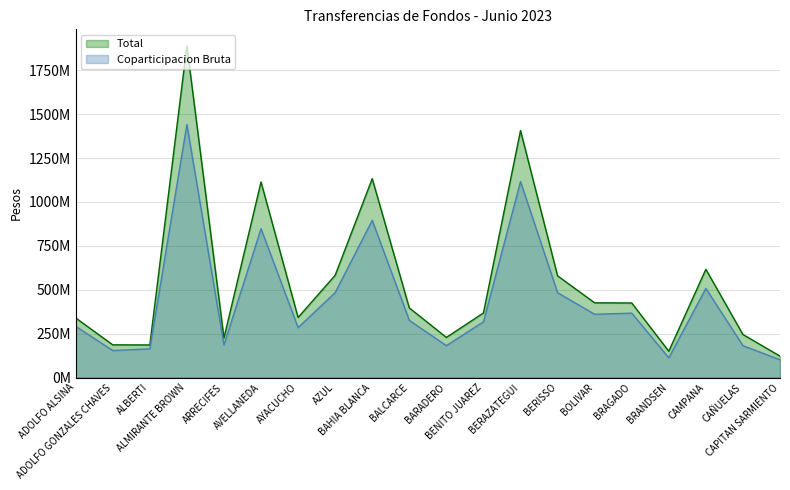

What is the value of the Total point at the 10th from the left?

396631548.2